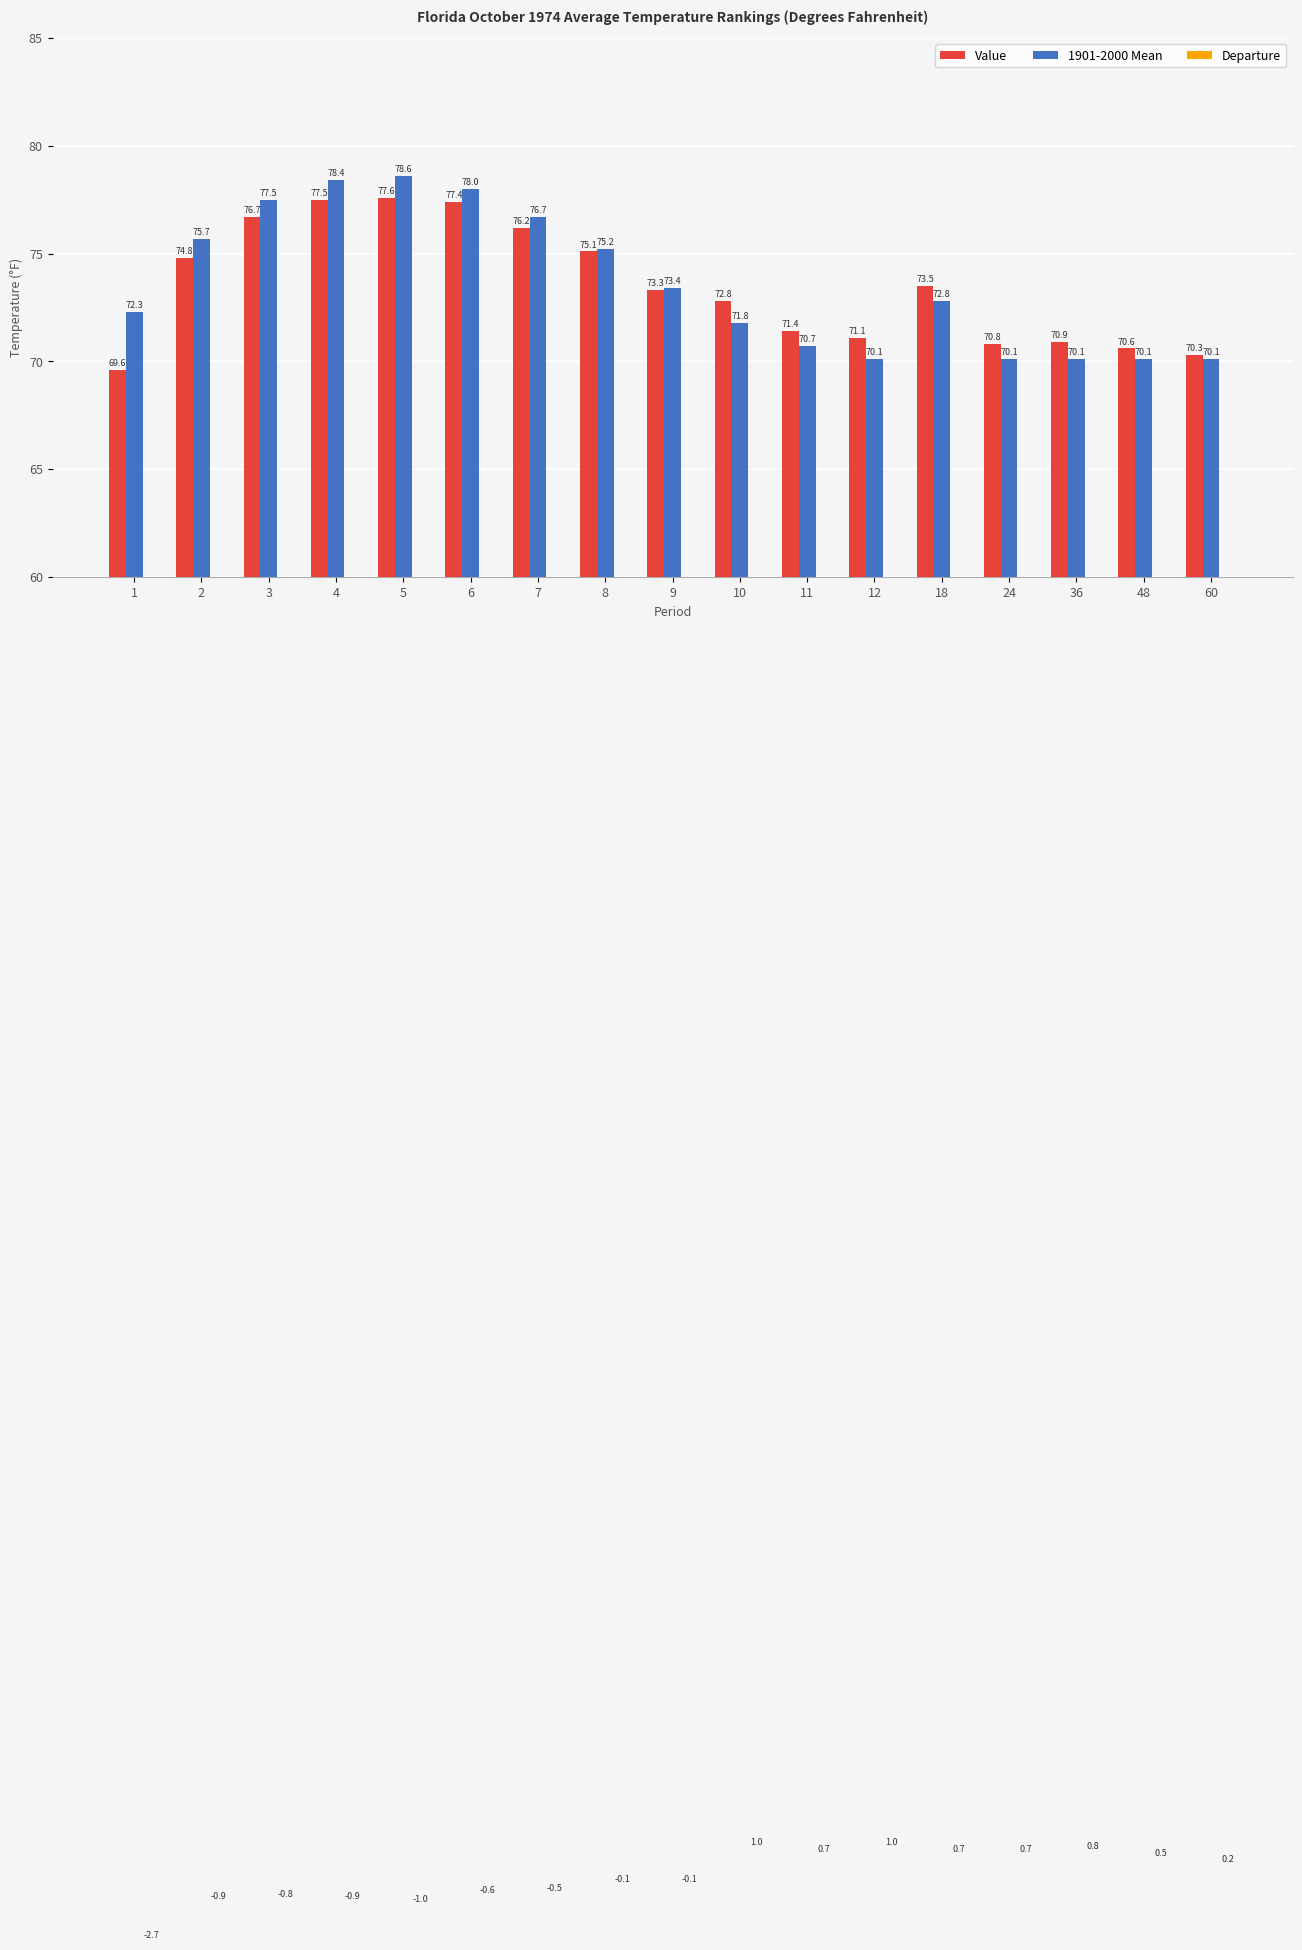

Is the value of Value at 24 greater than the value of Departure at 7?

Yes